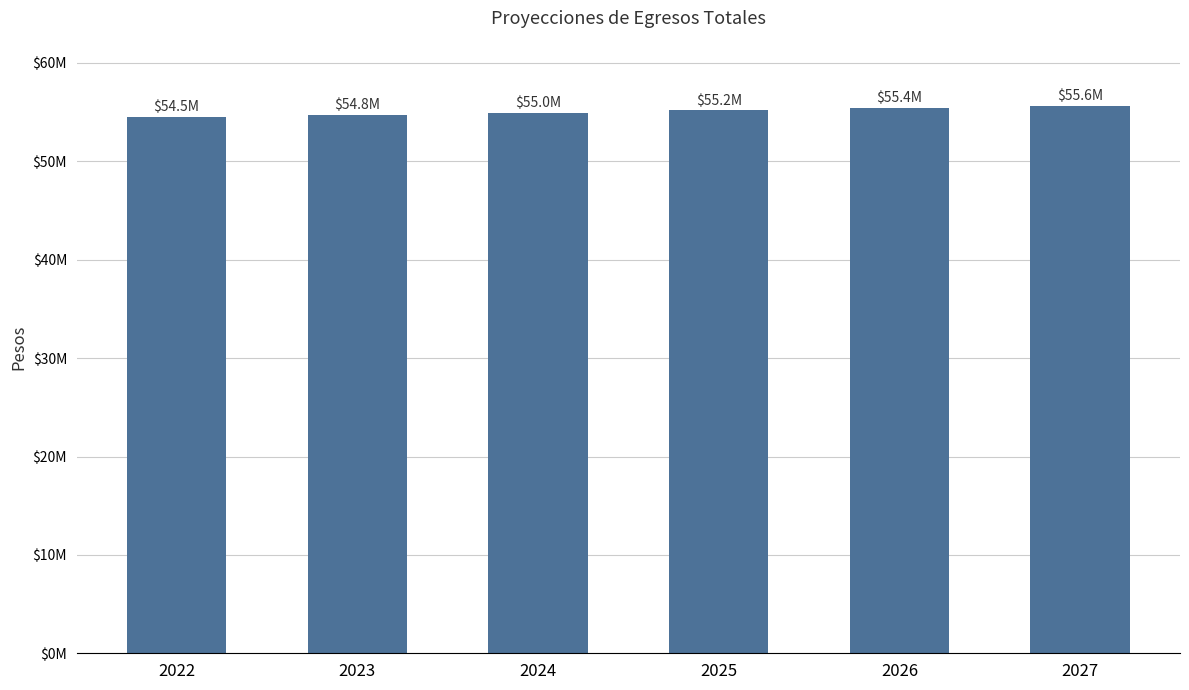

Between 2024 and 2023, which is larger?

2024